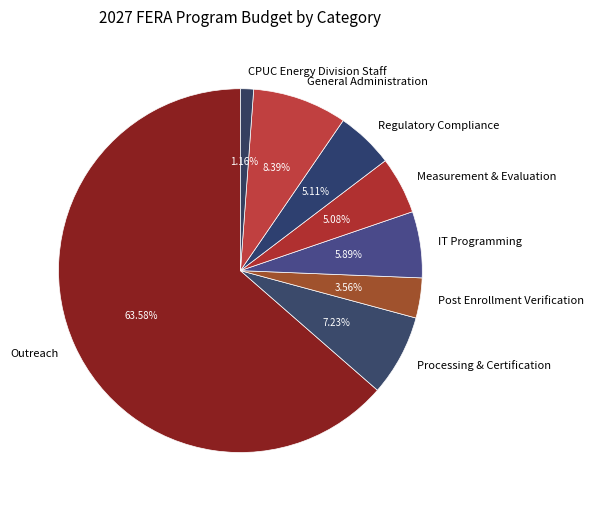

True or false: IT Programming accounts for 19% of the total.

False